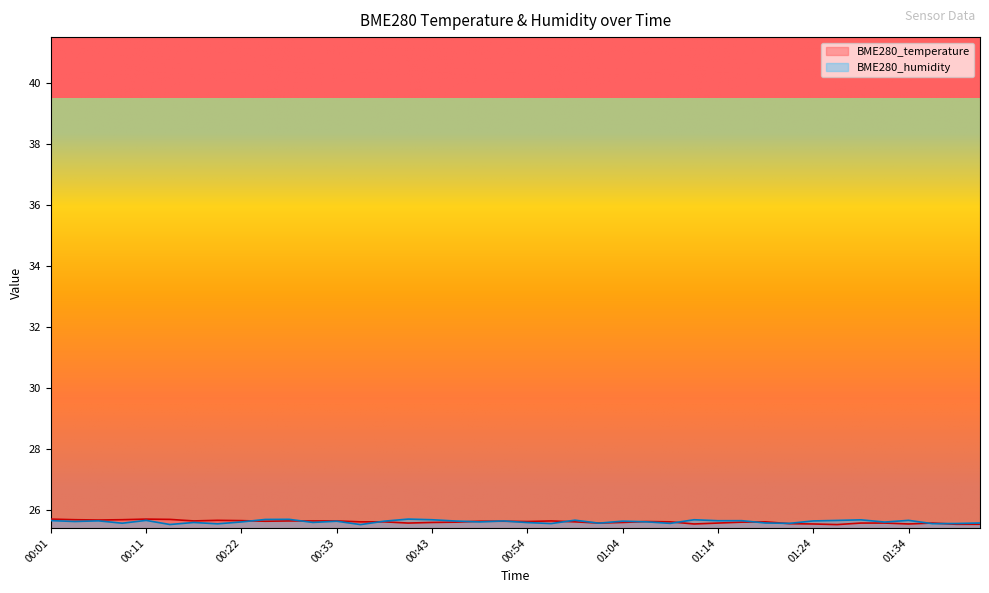

How many series are shown in this chart?

2